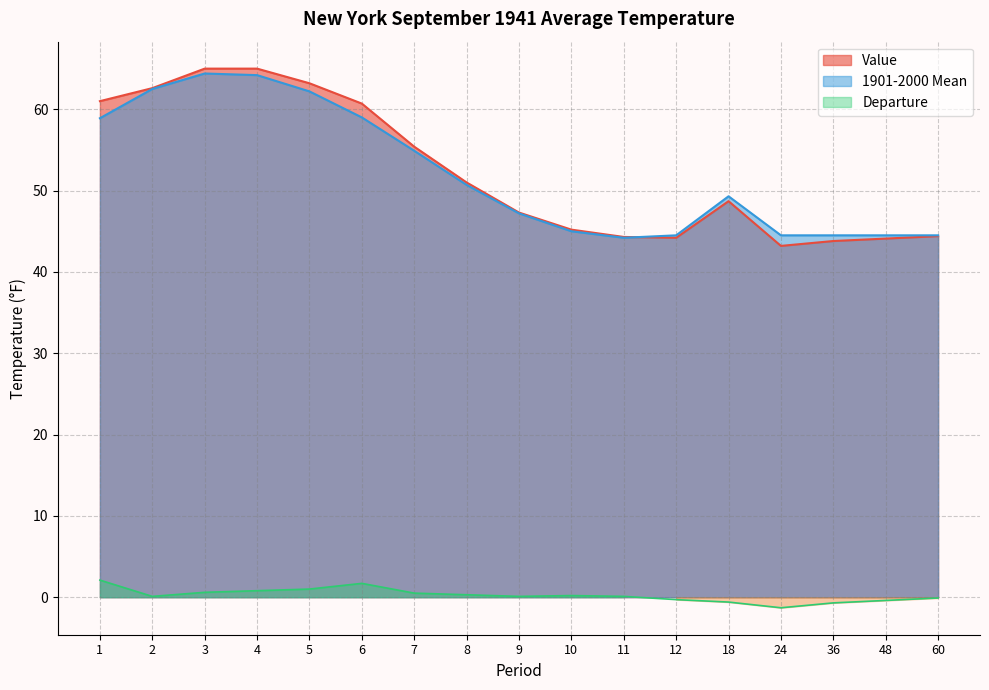

At which category does Value reach its first local valley?

12